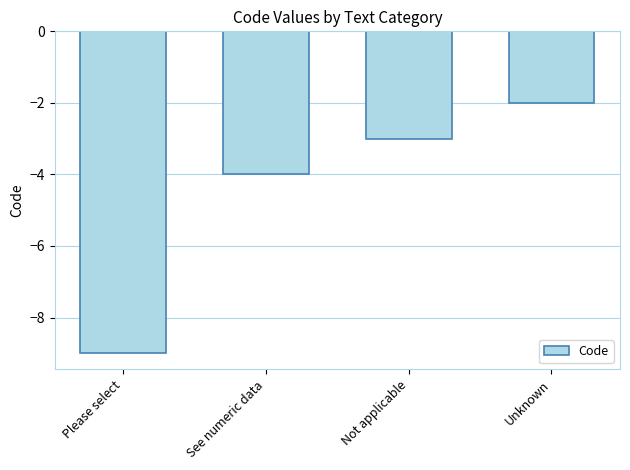

What is the sum of the values at Unknown and Not applicable?

-5